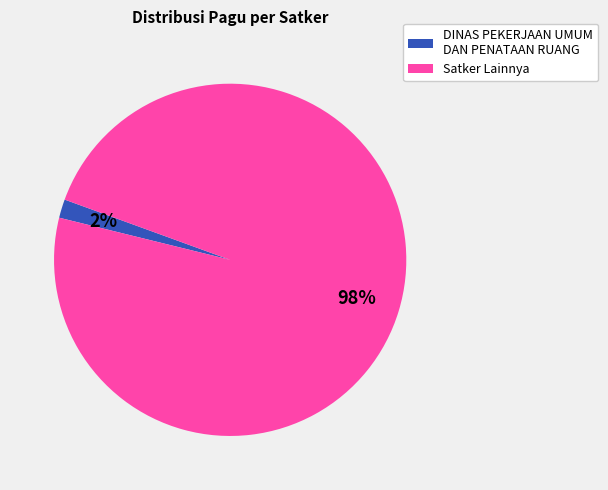

Is there any slice that represents more than half of the pie?

Yes